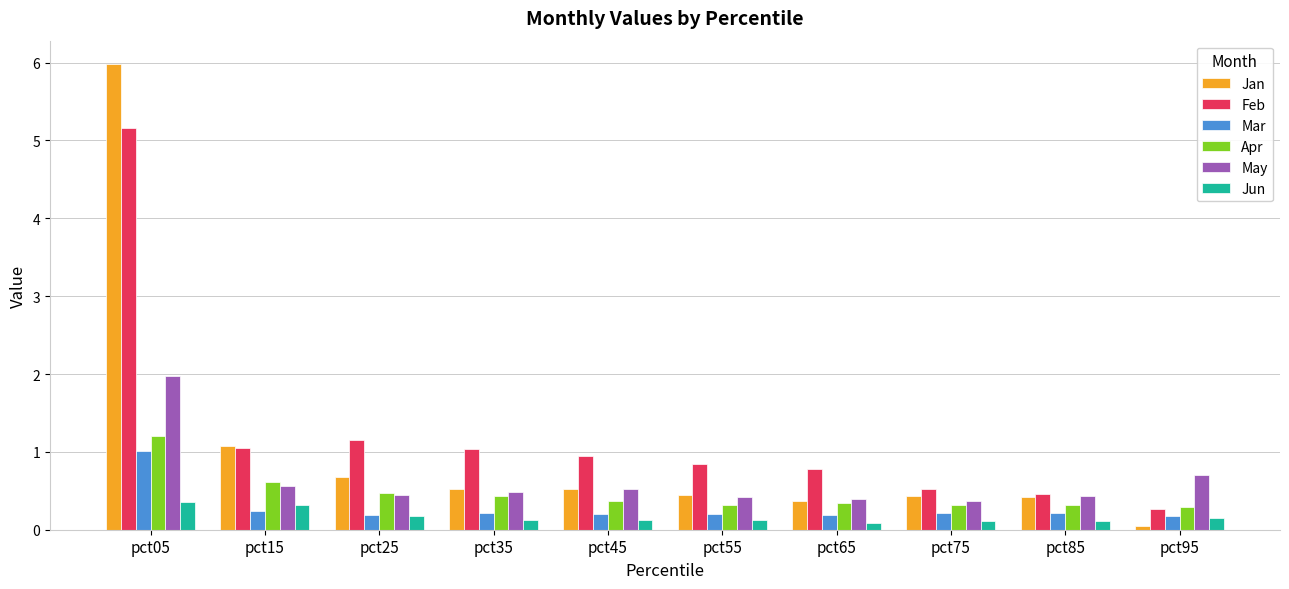

What is the greatest value displayed?

6.0